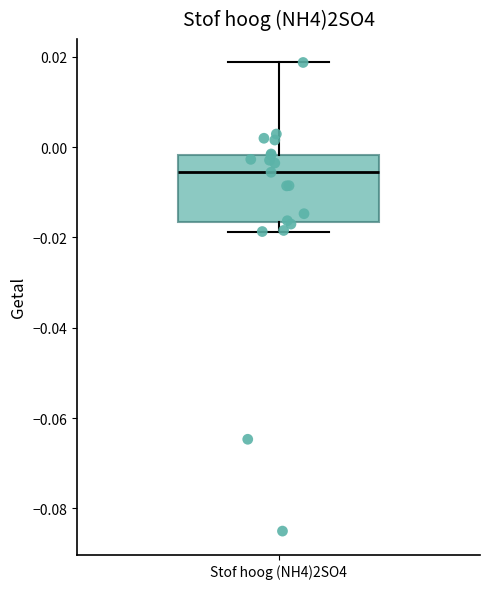

Transcribe this box plot: give where the median line is, the range the box spans, and where the two whiskers end, as read against the y-axis. The values are not printed on the chart, so give them approximately, as read against the axis.

median -0.006, box -0.016 to -0.002, whiskers -0.018 to 0.018